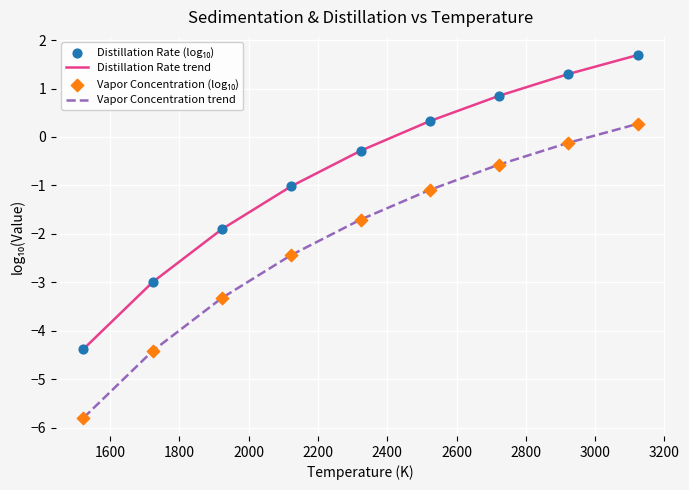

Which series has the largest total across all categories?

Distillation Rate trend